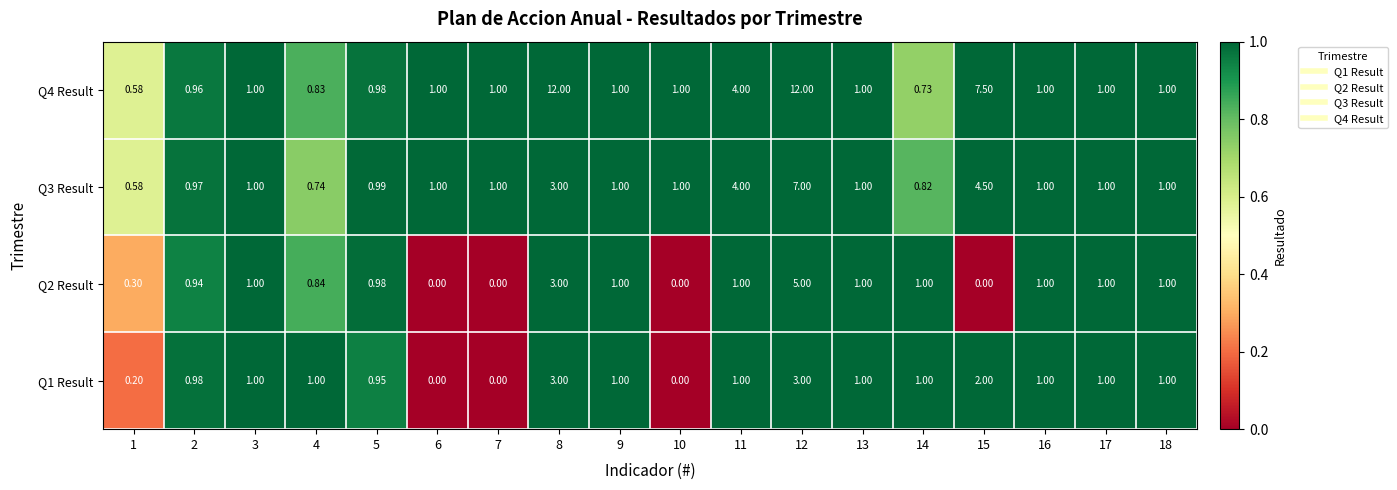

Rank the series by their maximum value, from lowest to highest.

Q1 Result, Q2 Result, Q3 Result, Q4 Result